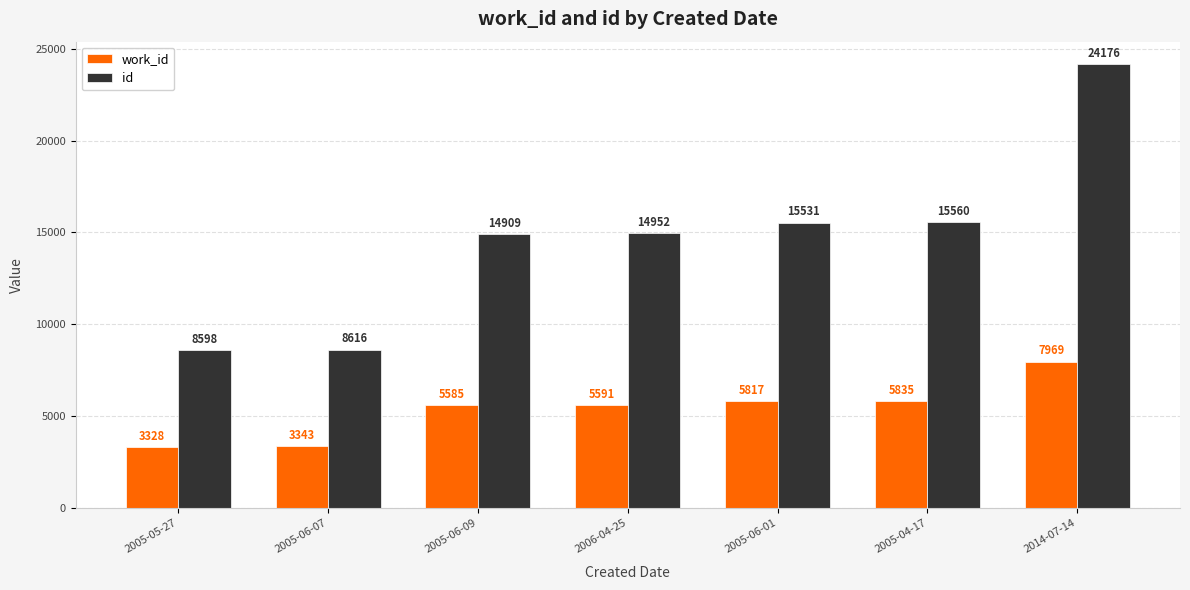

What are all the series names shown in the legend?

work_id, id